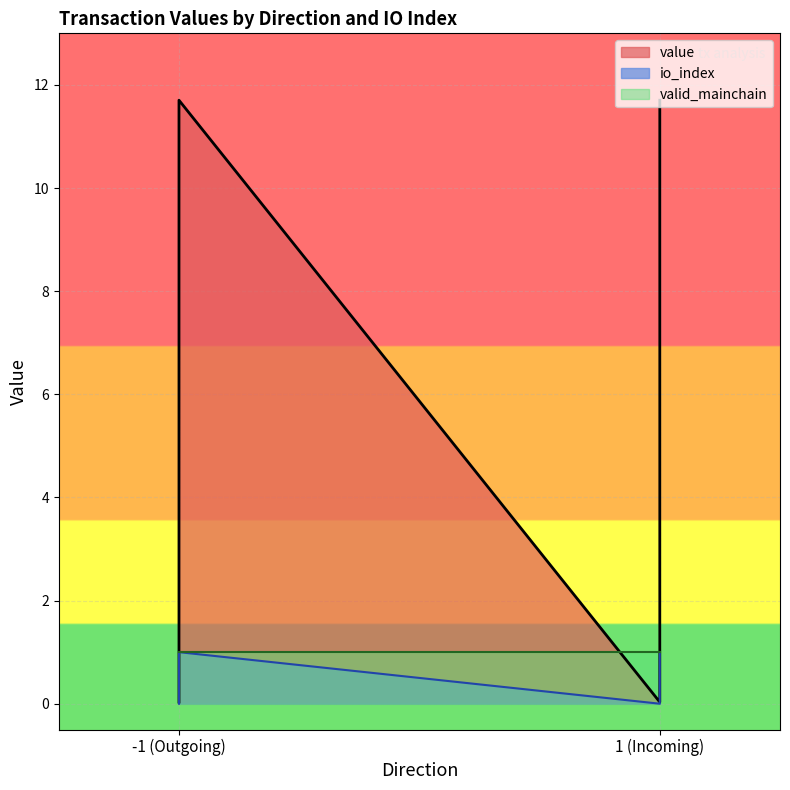

How many values in the io_index series are below 11?

2